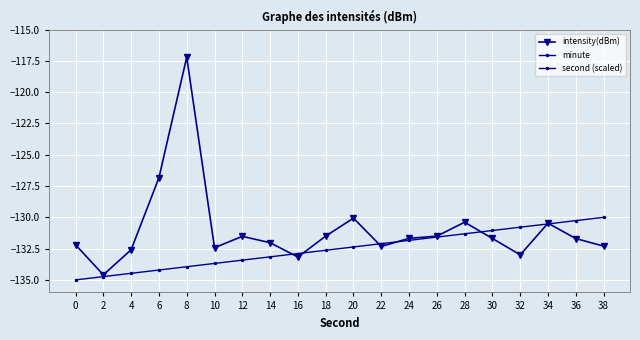

True or false: intensity(dBm) has more than 0 interior local peaks.

True